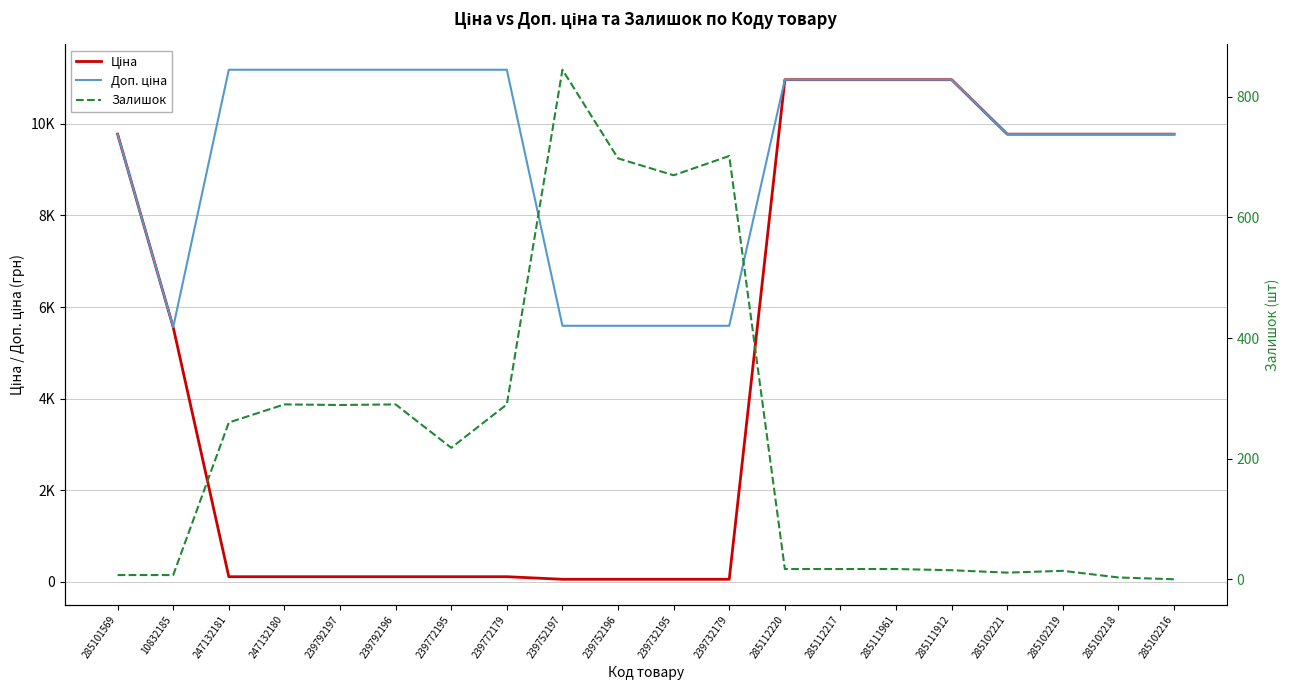

What is the total value across all series at 285102216?

19551.0